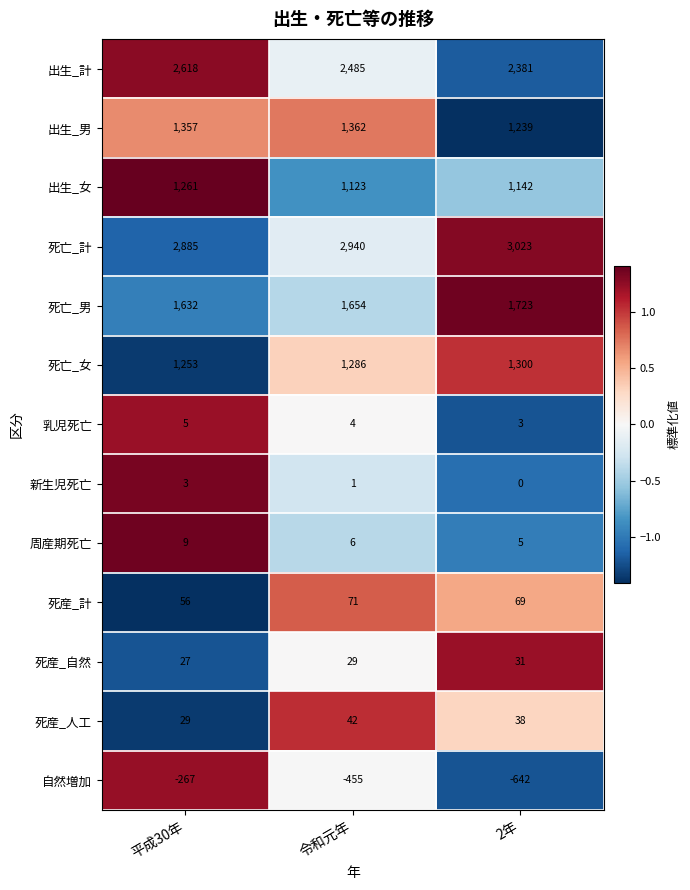

At which label does 乳児死亡 first exceed 4?

平成30年